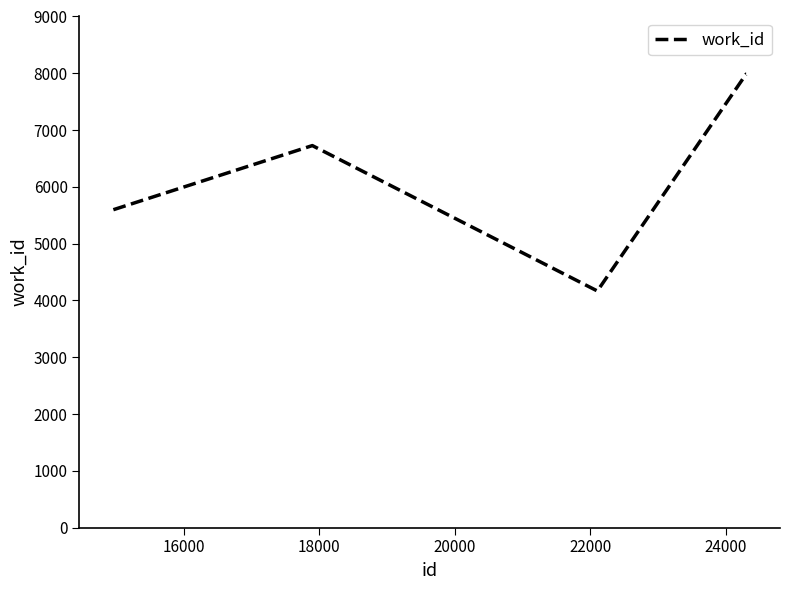

What is the minimum value shown in the chart?

4167